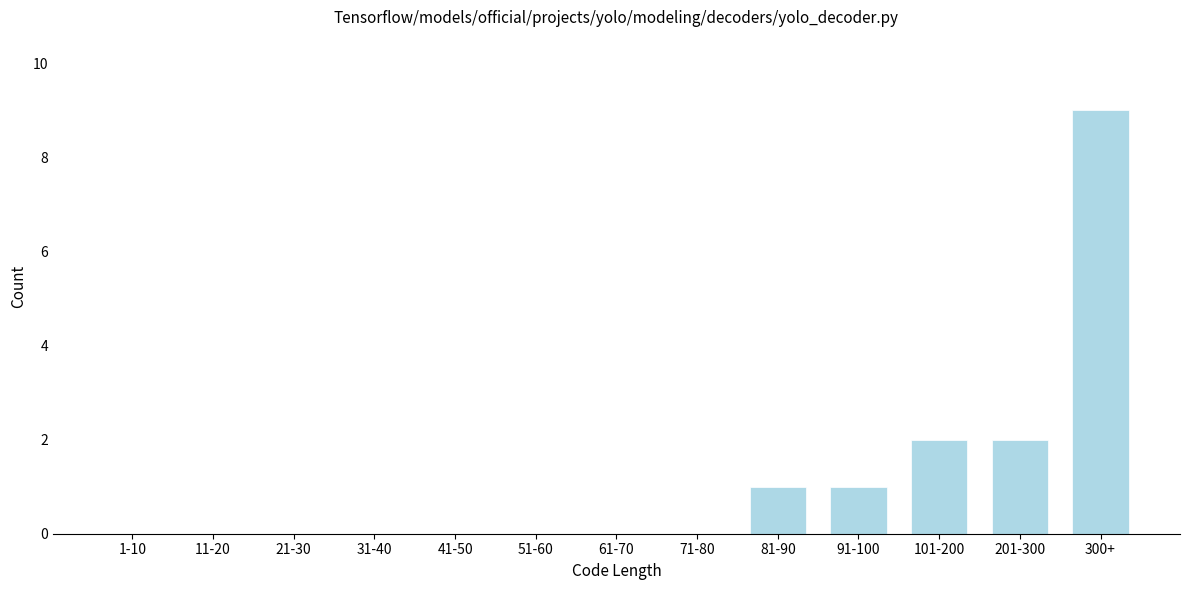

Reading left to right, what are all the values shown in this chart?

1-10=0	11-20=0	21-30=0	31-40=0	41-50=0	51-60=0	61-70=0	71-80=0	81-90=1	91-100=1	101-200=2	201-300=2	300+=9